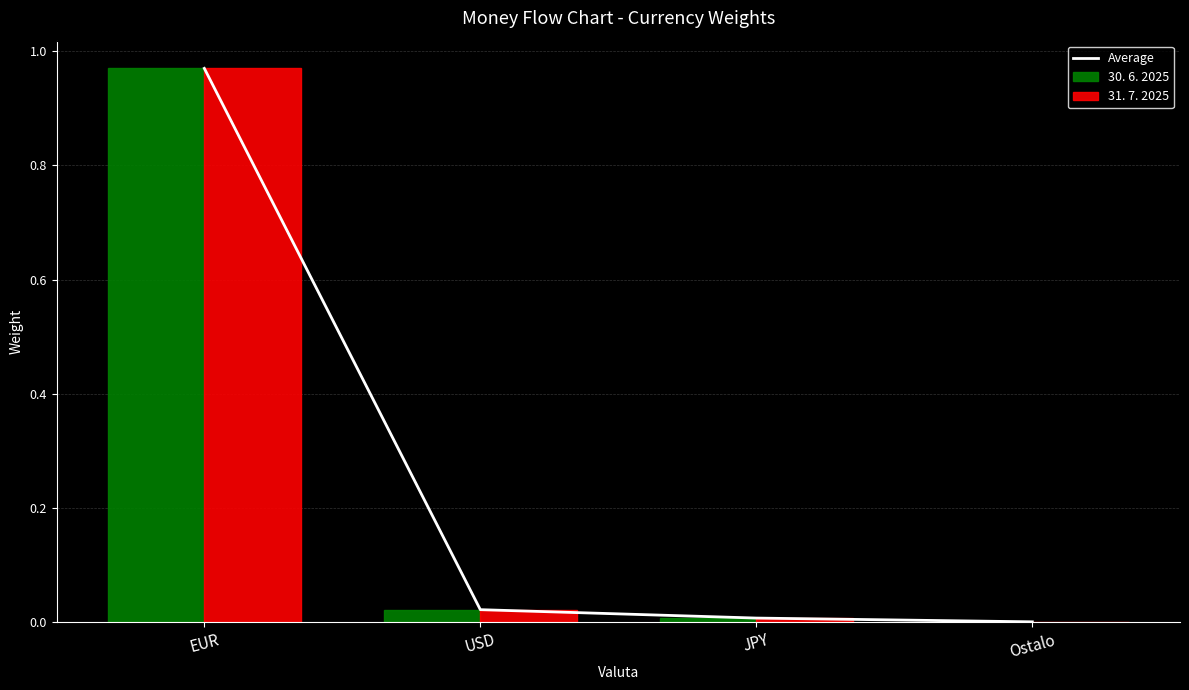

Reading right to left, extract all data points from this chart.

Average: Ostalo=0.0	JPY=0.0	USD=0.0	EUR=1.0
30. 6. 2025: Ostalo=0.0	JPY=0.0	USD=0.0	EUR=1.0
31. 7. 2025: Ostalo=0.0	JPY=0.0	USD=0.0	EUR=1.0